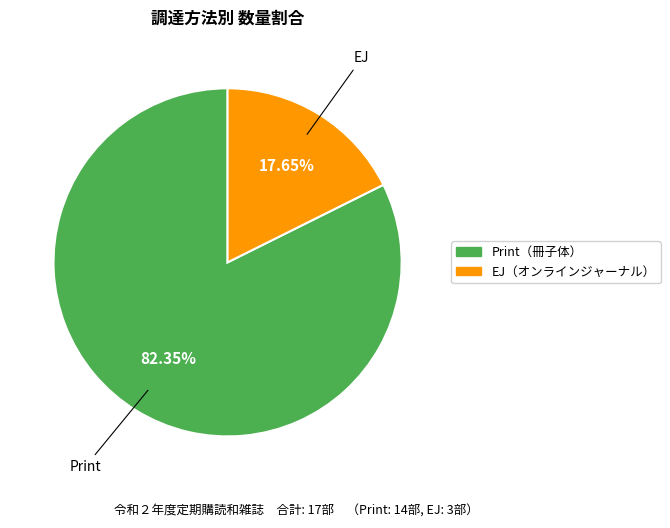

How many slices are in this pie chart?

2